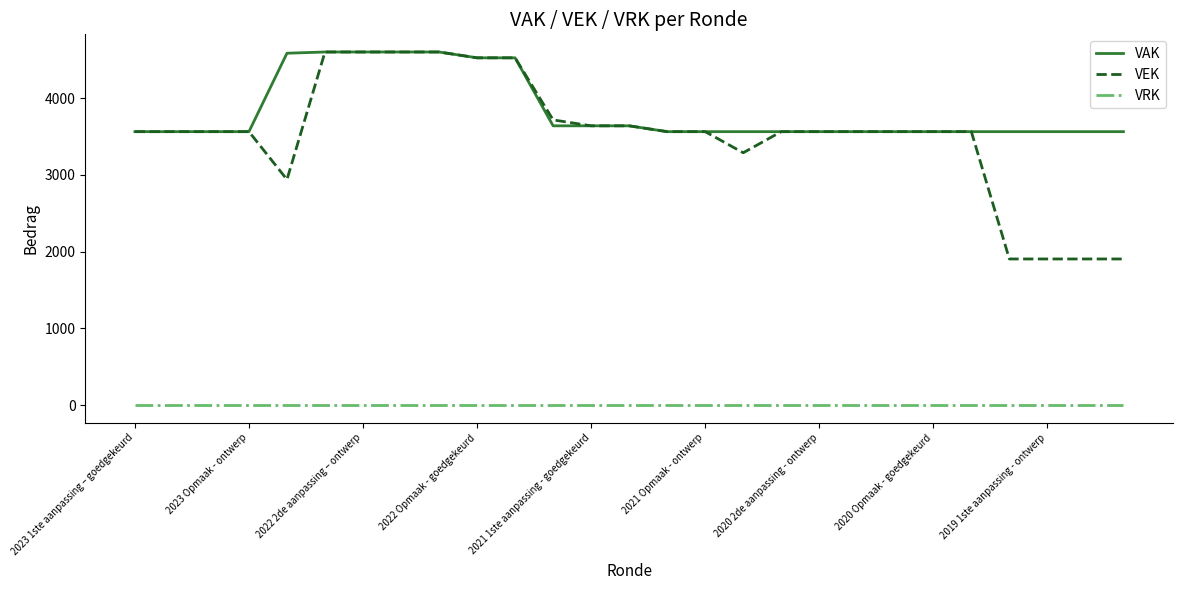

Which series has the widest spread of values?

VEK